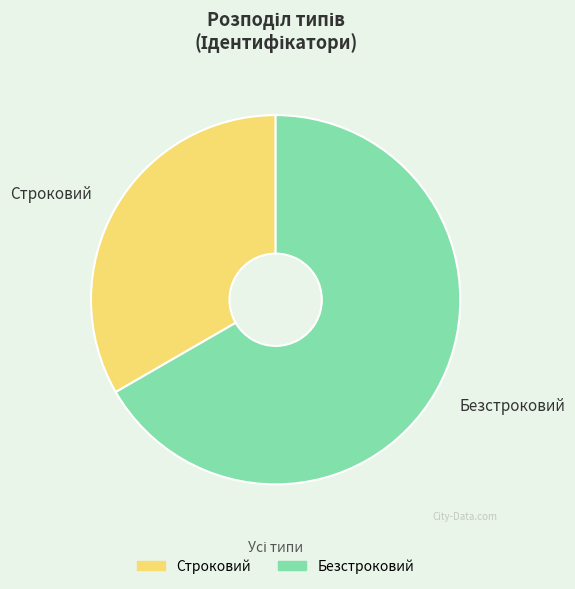

How many slices are in this pie chart?

2